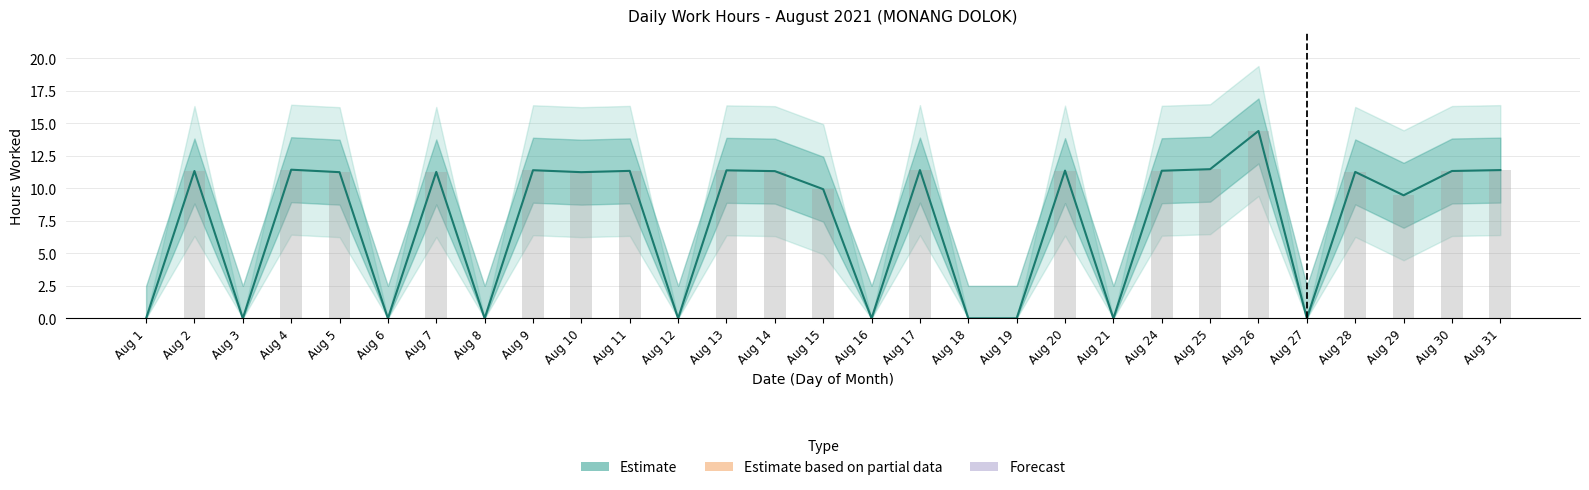

What is the average value of the Daily hours (bar) series?

7.4